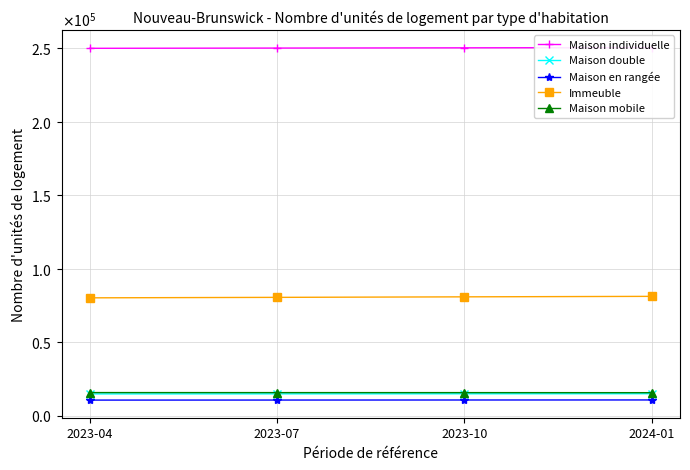

True or false: Maison individuelle and Immeuble cross at least once.

False